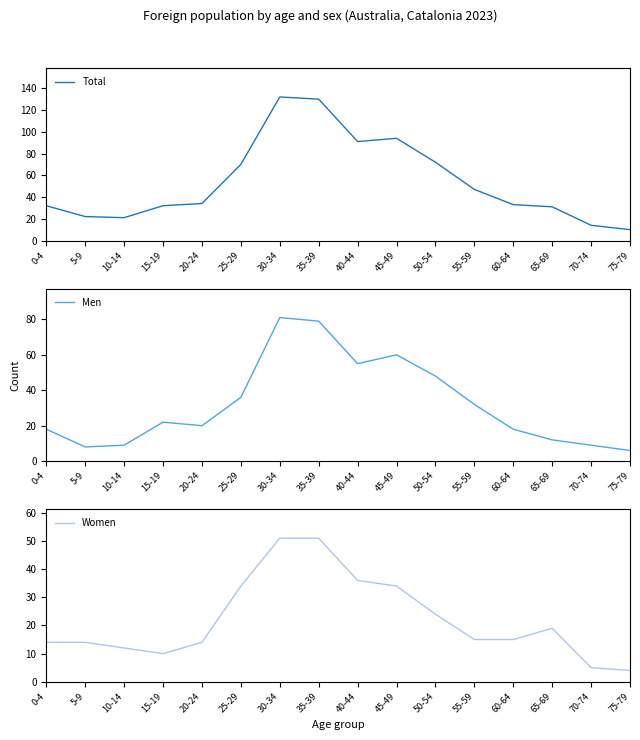

What is the label of the 1st point from the right?

75-79